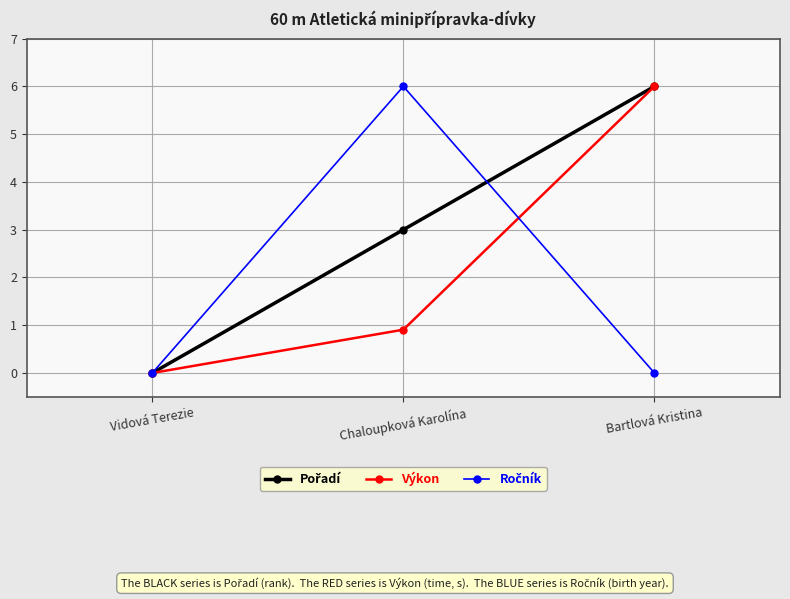

What is the maximum value for Výkon?

6.0